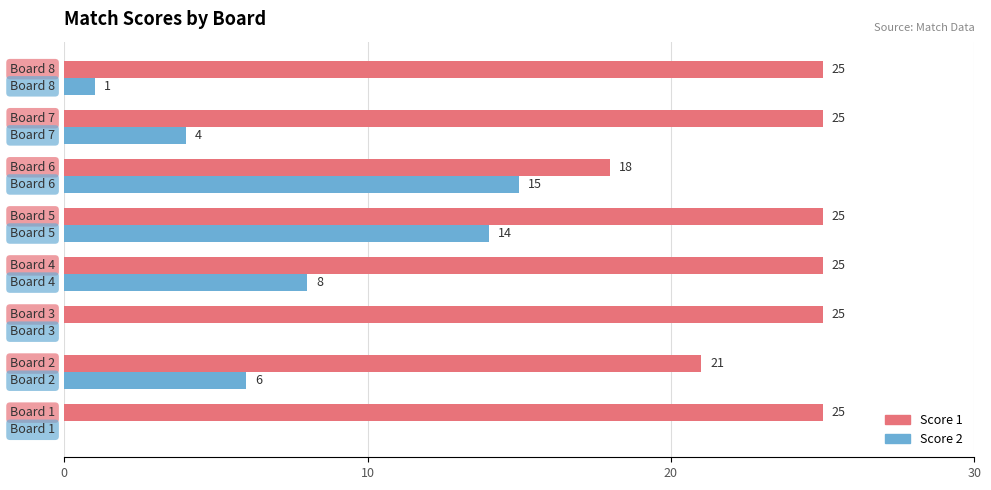

What is the greatest value displayed?

25